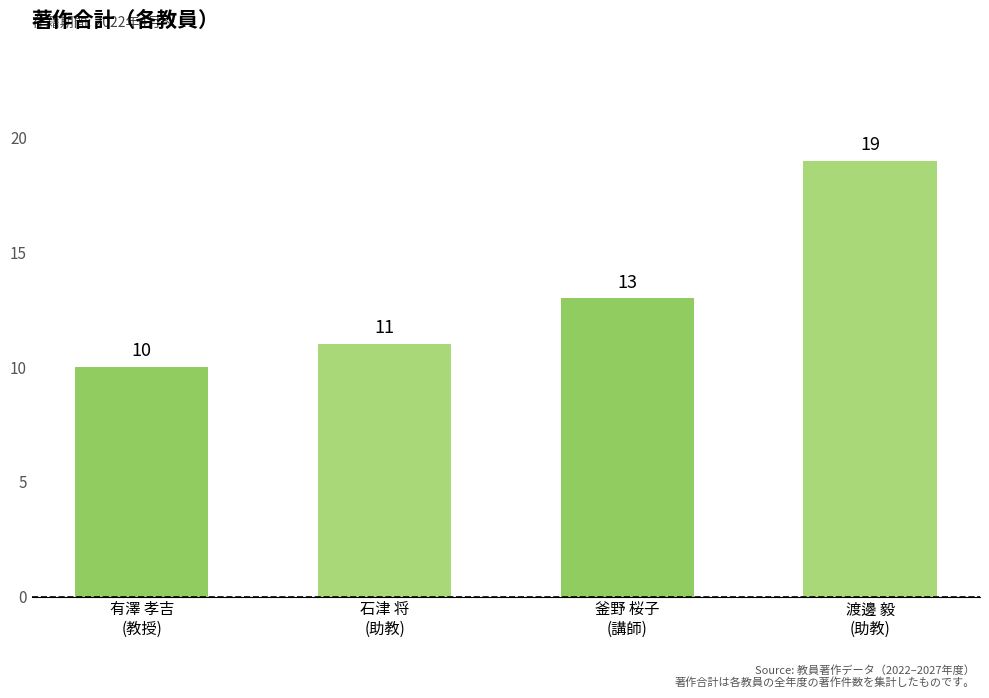

True or false: the data shows 19 at 渡邊 毅
(助教).

True